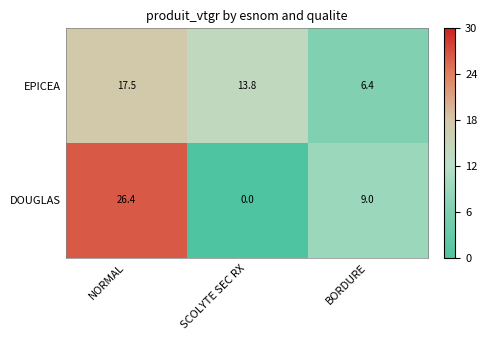

What is the difference between the highest and lowest values at NORMAL?

8.9